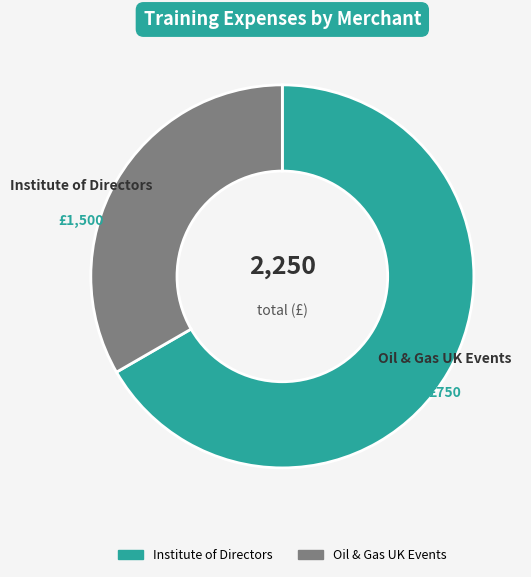

What is the ratio of the value at Institute of Directors to the value at Oil & Gas UK Events?

2.0